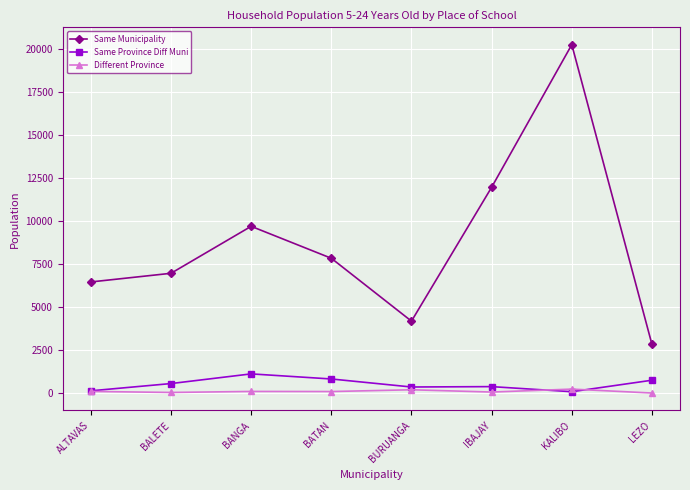

What is the spread (max minus min) of values at IBAJAY?

11900